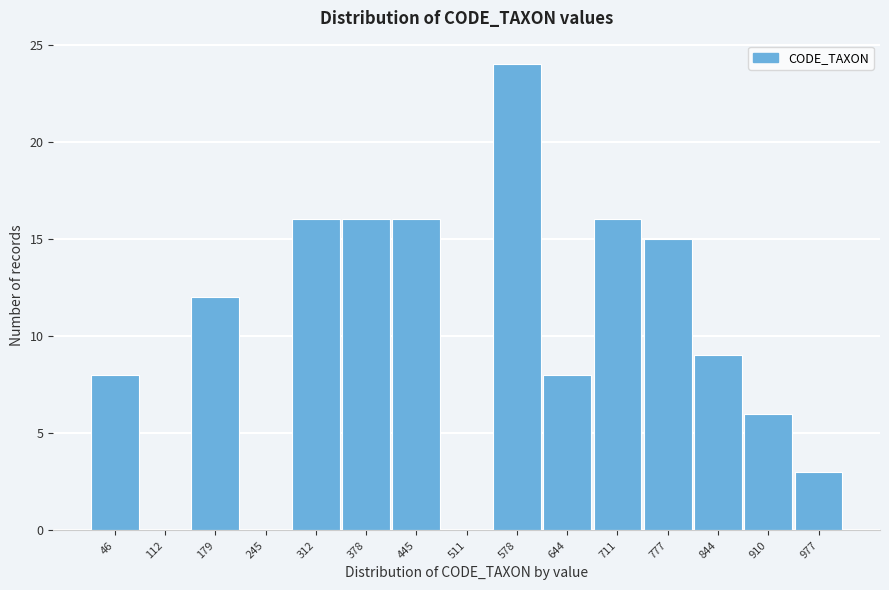

Reading left to right, list all the values displayed in this chart.

46=8	112=0	179=12	245=0	312=16	378=16	445=16	511=0	578=24	644=8	711=16	777=15	844=9	910=6	977=3